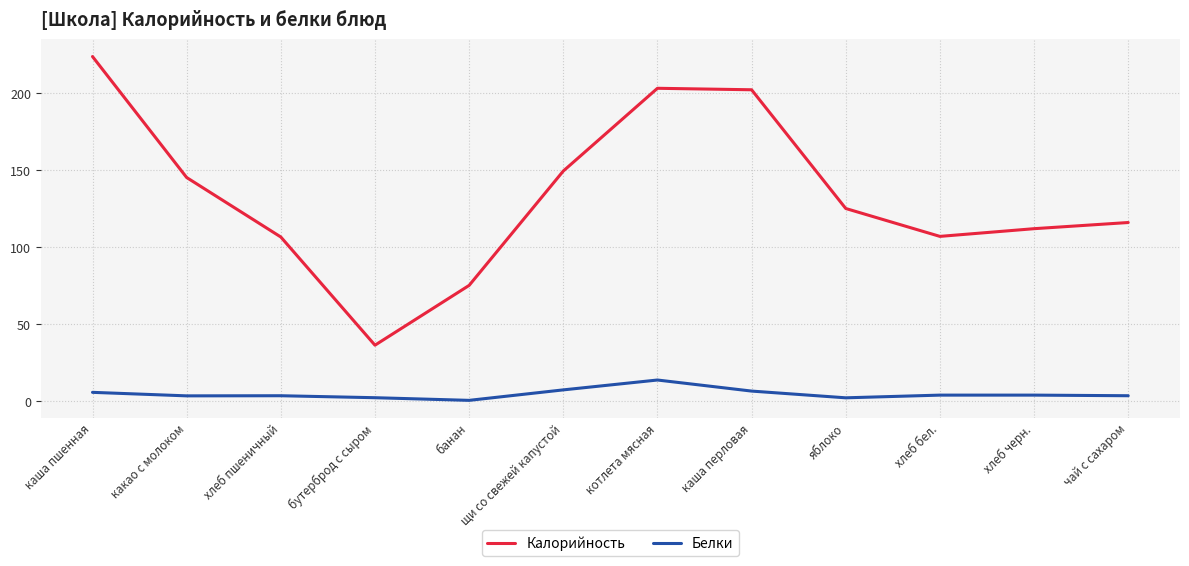

Which series has the largest total across all categories?

Калорийность